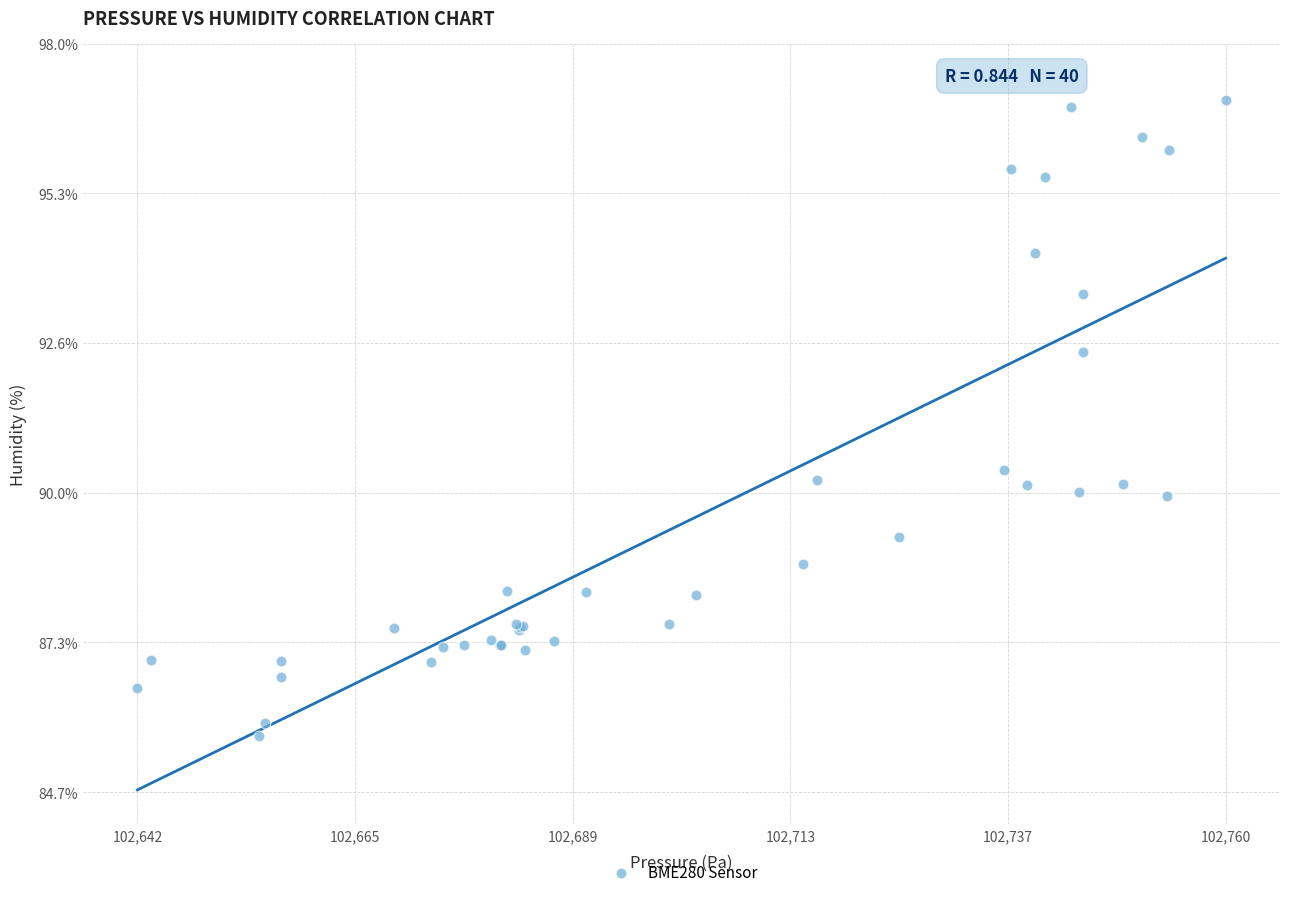

What Y value in the scatter plot is closest to 91?

90.4